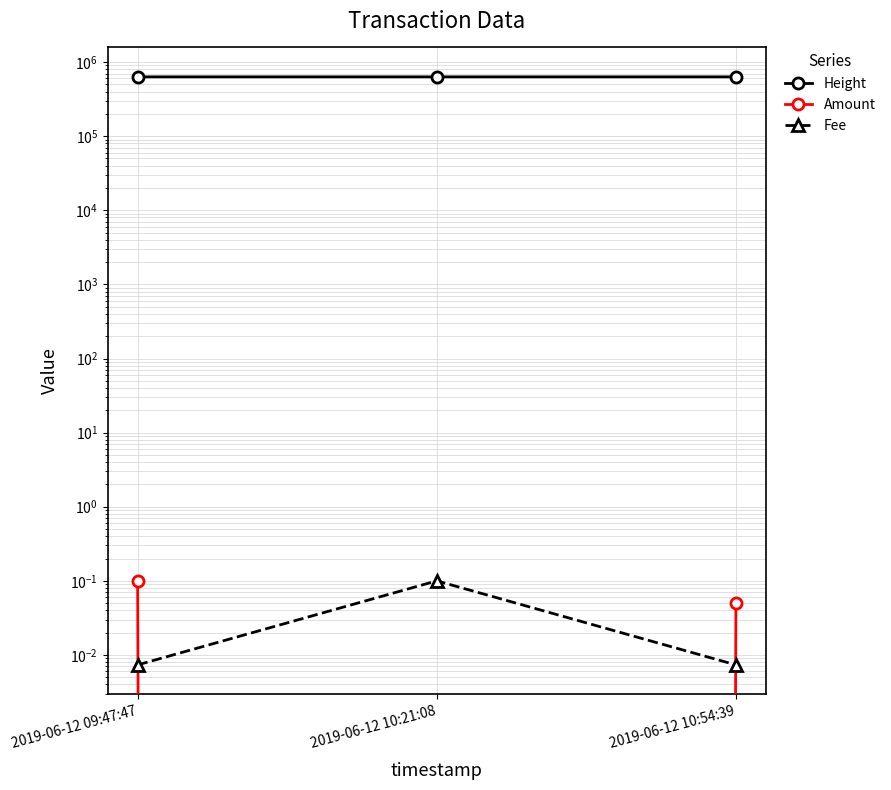

What position from the right is 2019-06-12 10:54:39?

1